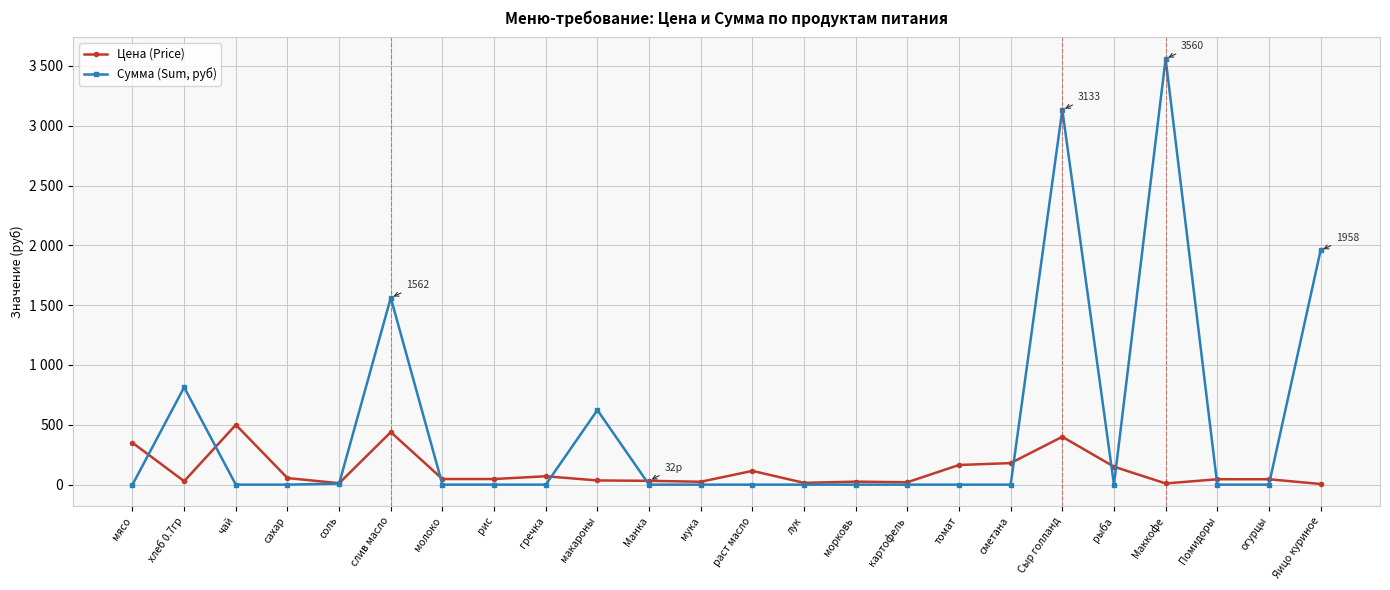

What are all the series names shown in the legend?

Цена (Price), Сумма (Sum, руб)